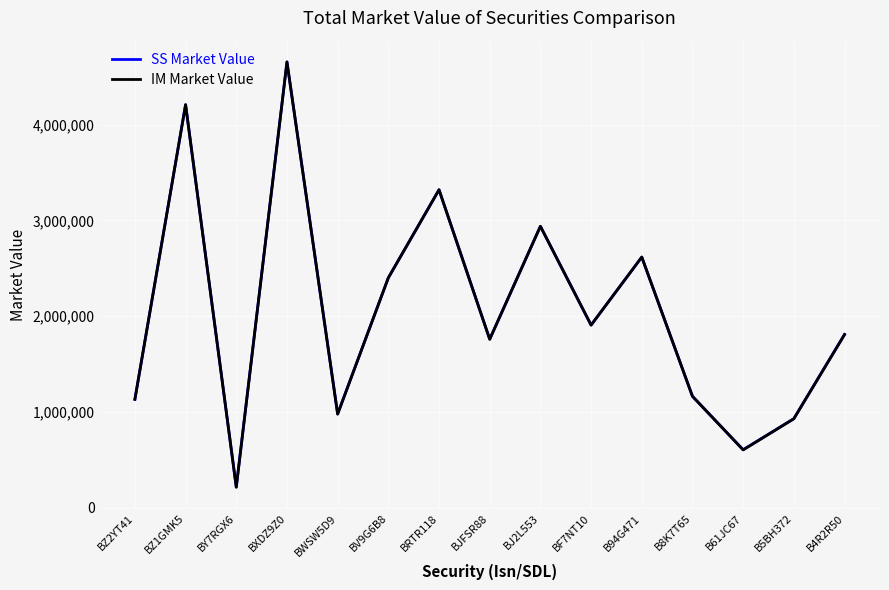

Which category has the highest value across all series?

BXDZ9Z0